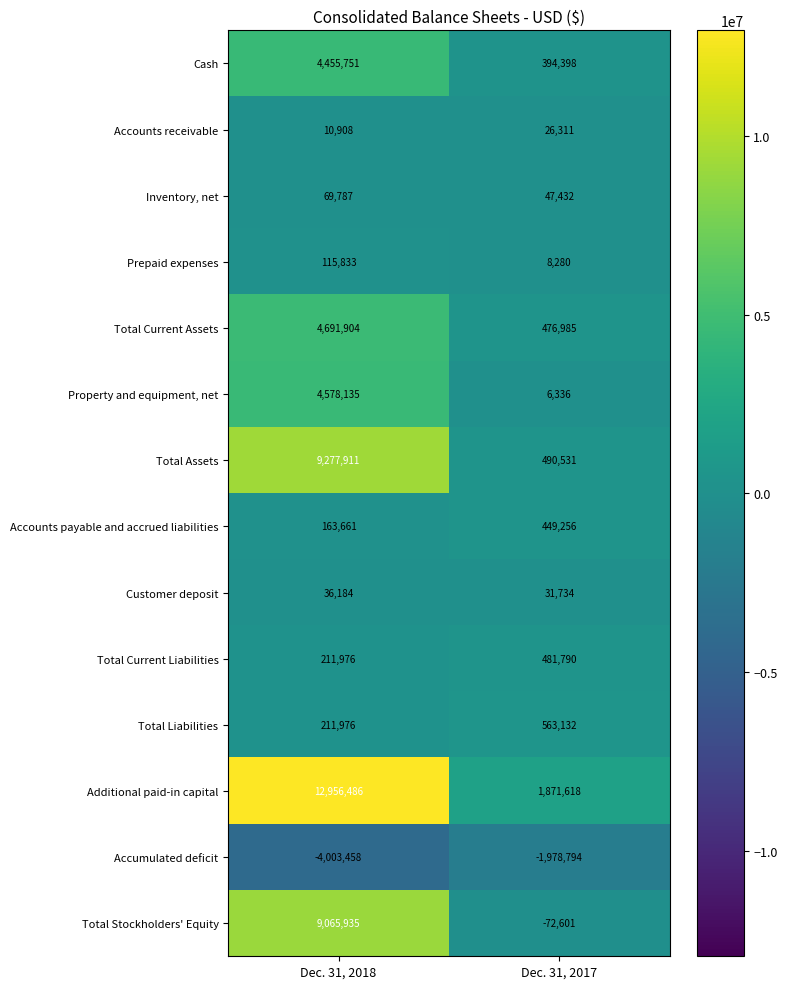

What is the sum of all Property and equipment, net values?

4584471